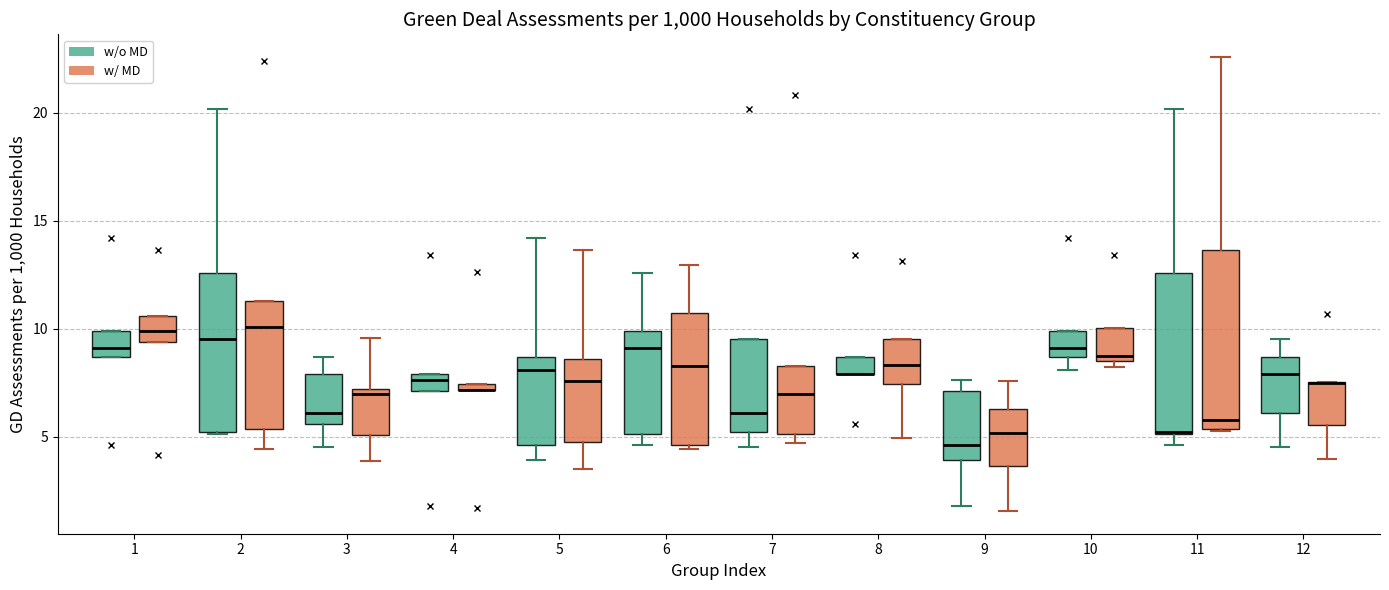

Where is the upper edge of the box for 7 (w/ MD) on the y-axis? The values are not printed on the chart, so give them approximately, as read against the axis.

8.5